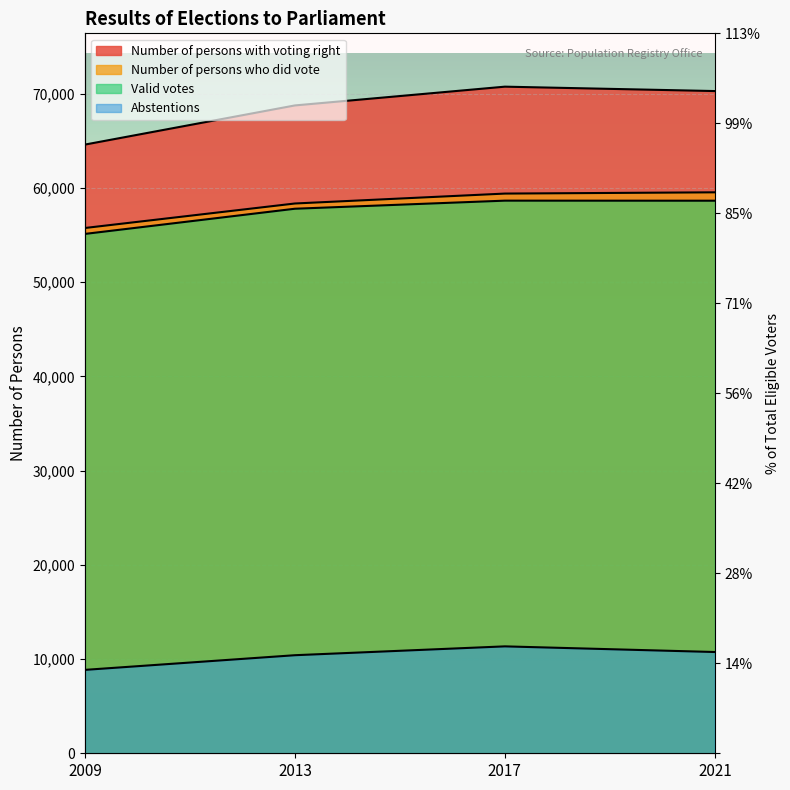

How many data points does each series have?

4